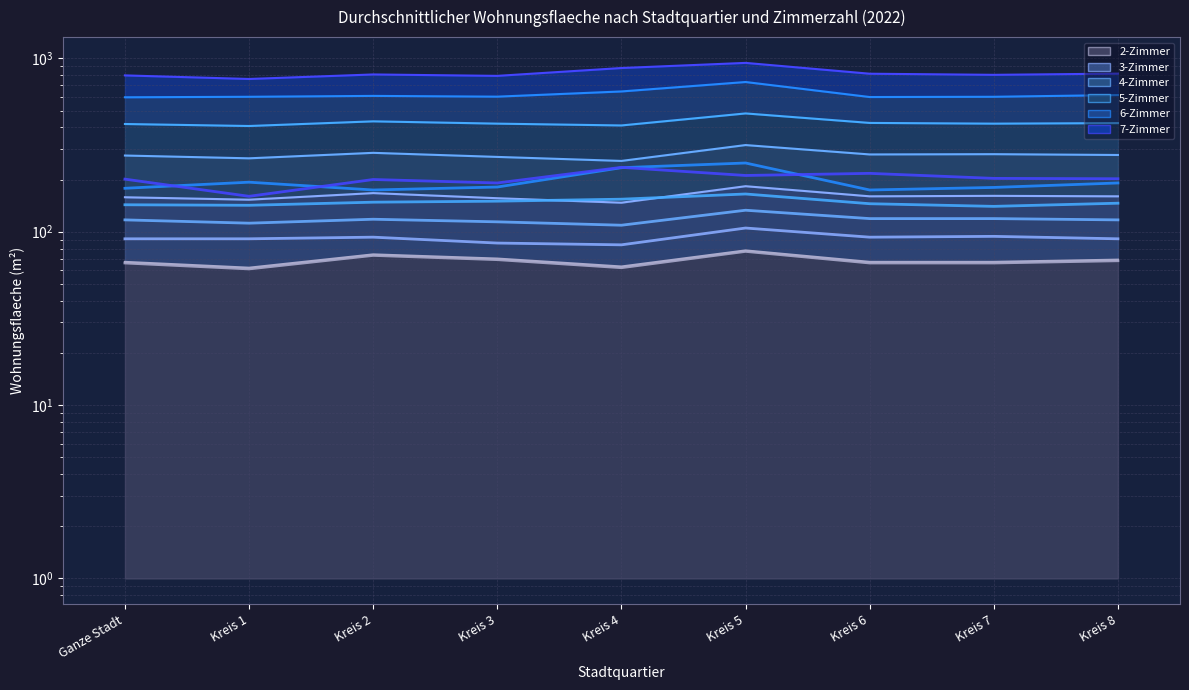

How many data points in 7-Zimmer (direct) are above 202?

4